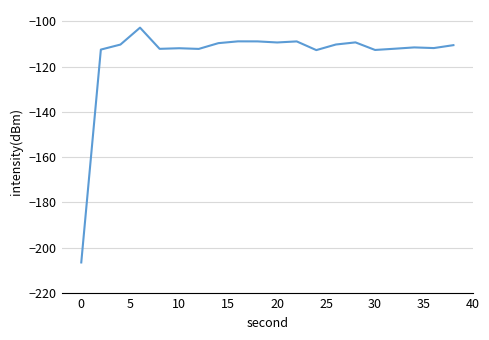

What is the difference between the maximum and minimum values?

103.8